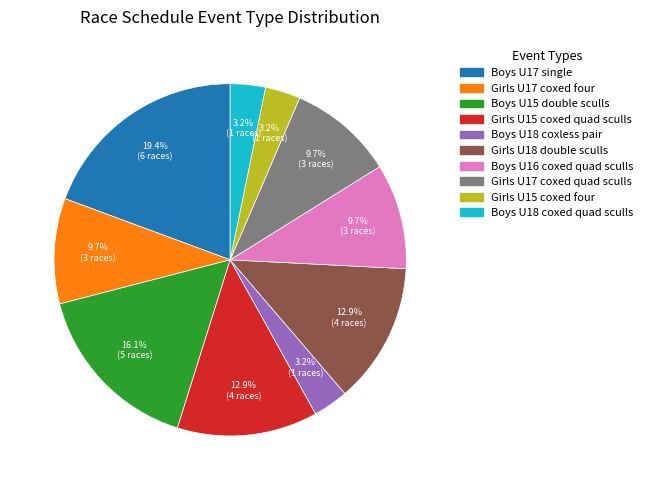

Is there any slice that represents more than half of the pie?

No